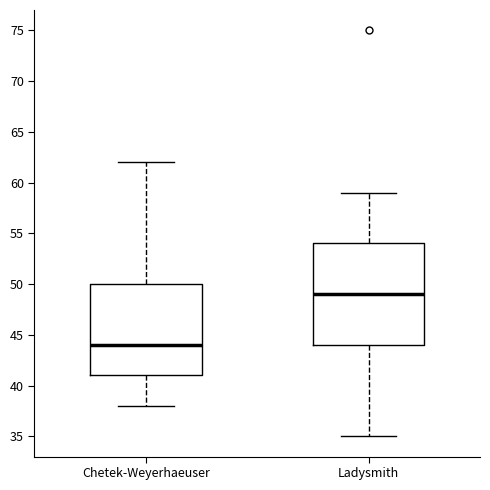

Where does the upper whisker of the box for Chetek-Weyerhaeuser end on the y-axis? The values are not printed on the chart, so give them approximately, as read against the axis.

62